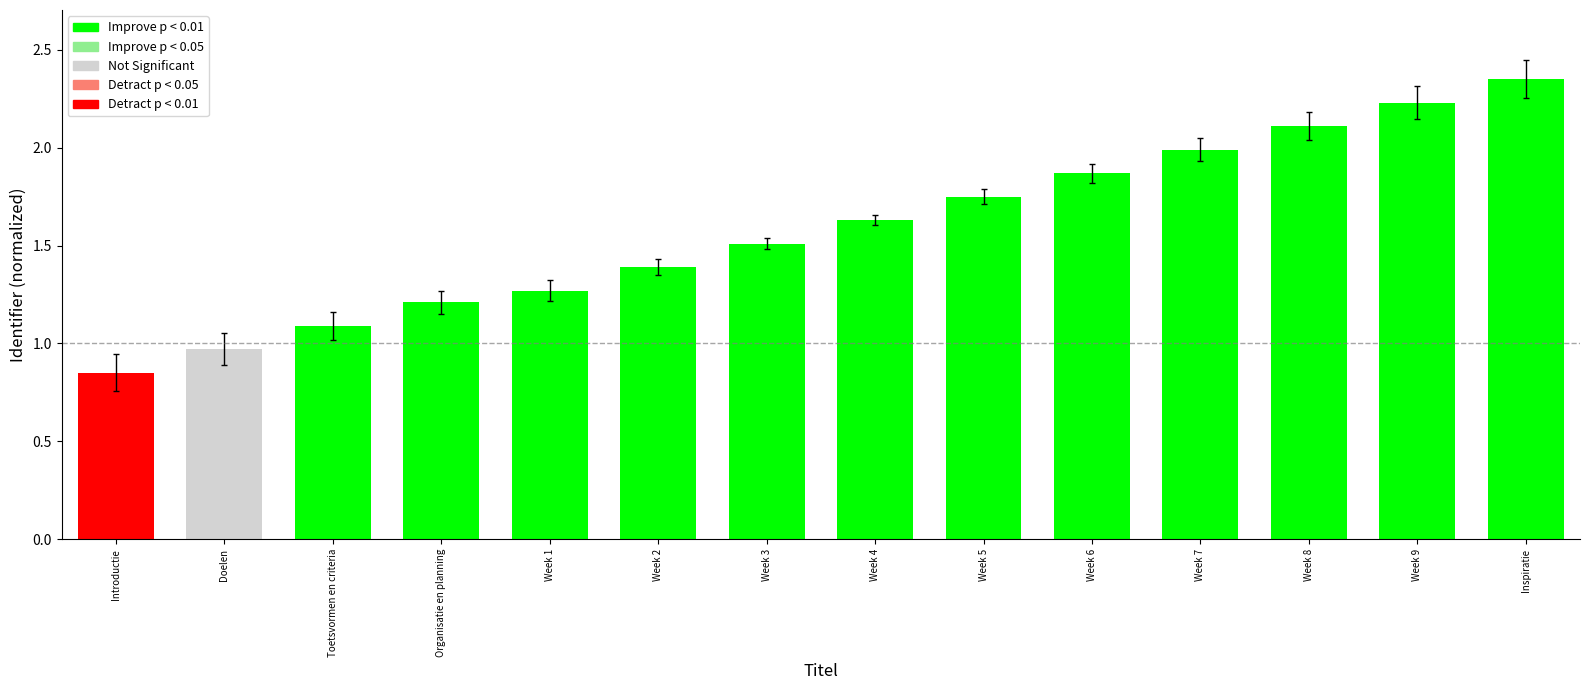

Where is the data nearest to the value 1?

Doelen